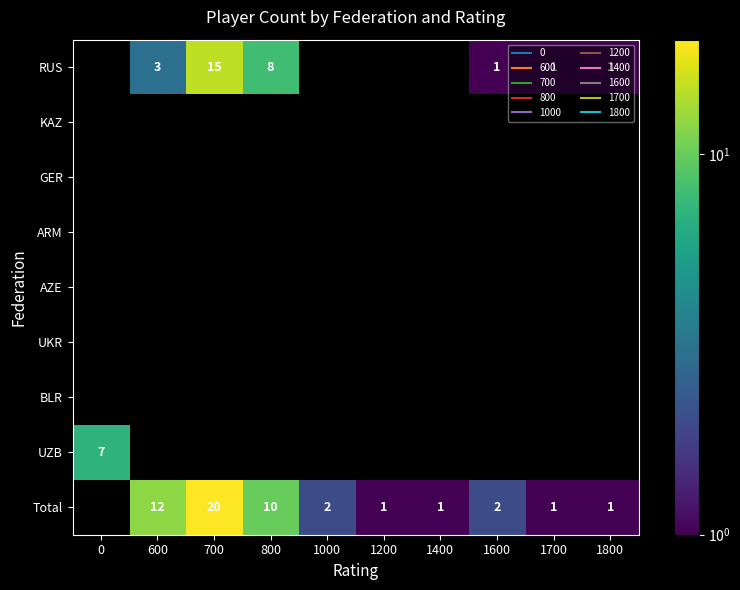

Which has a higher value, 0 or 700?

700